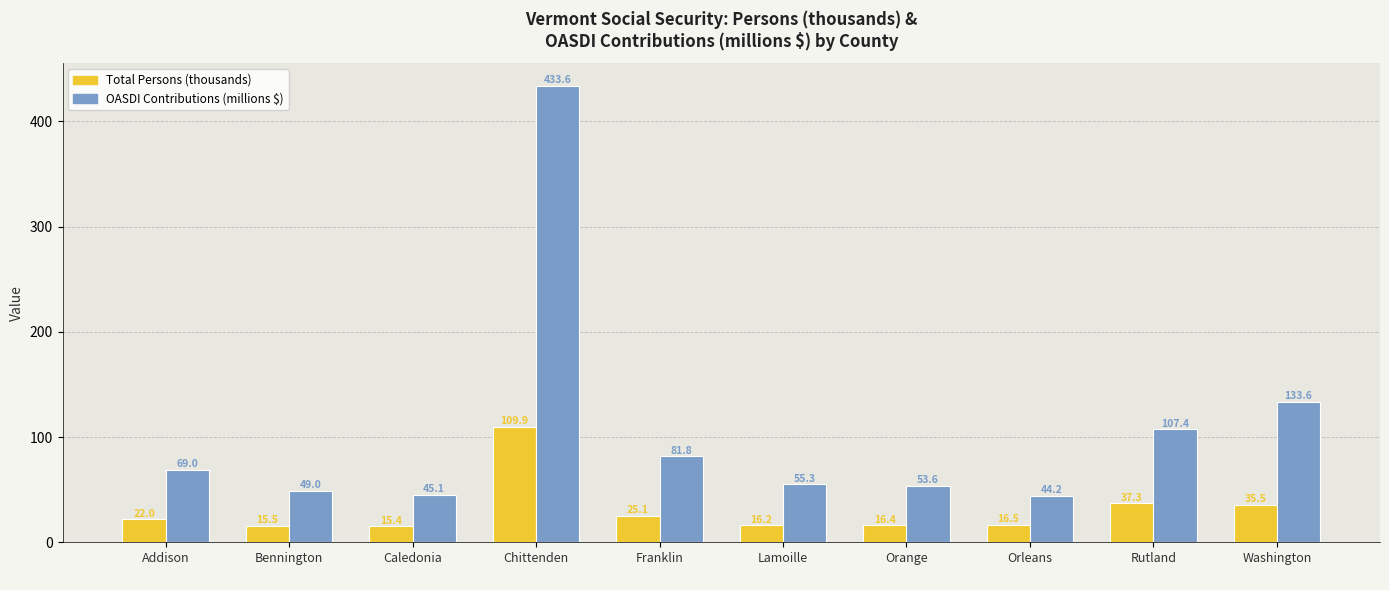

What is the value of the Total Persons (thousands) bar at the 8th from the left?

16.5